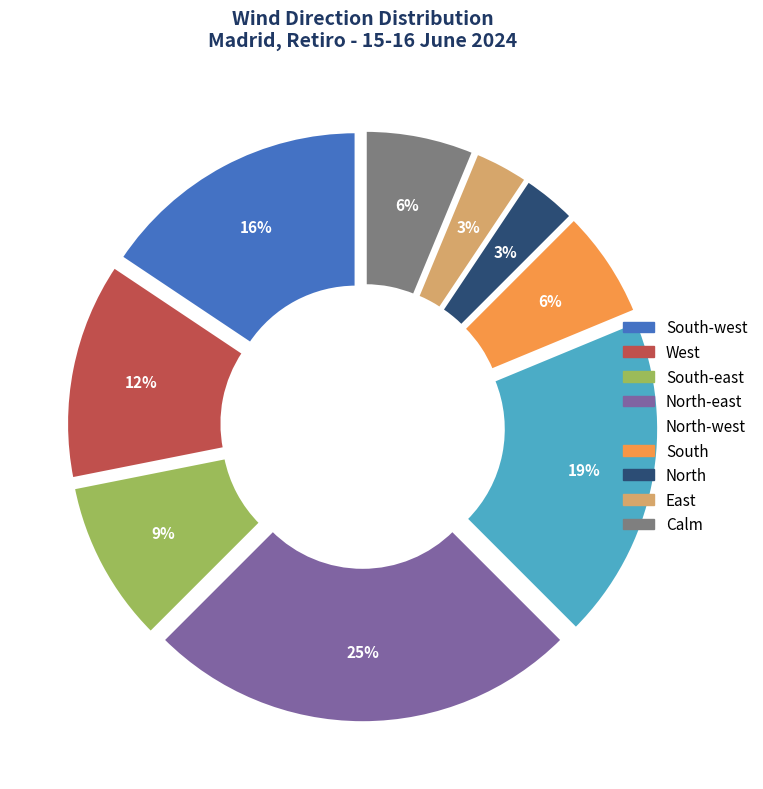

How many segments does this pie chart have?

9